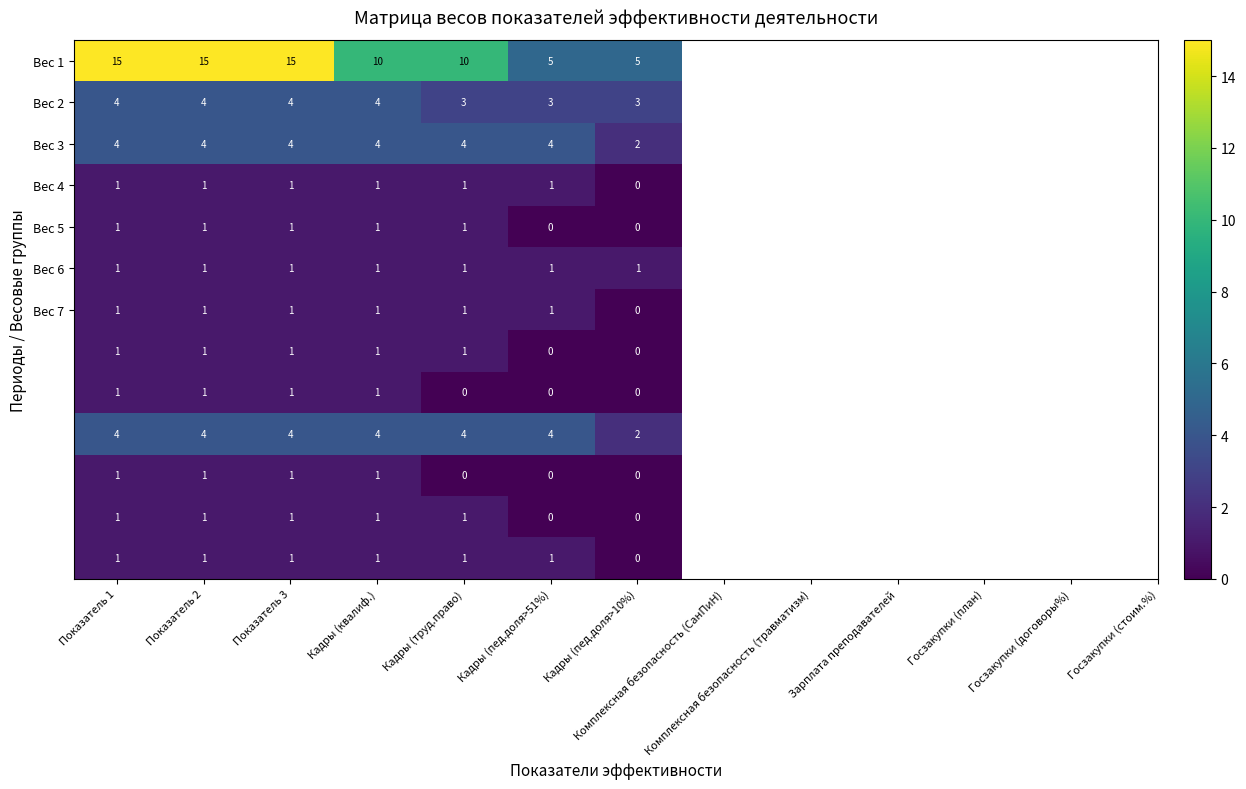

At how many categories does at least one series exceed 8?

5